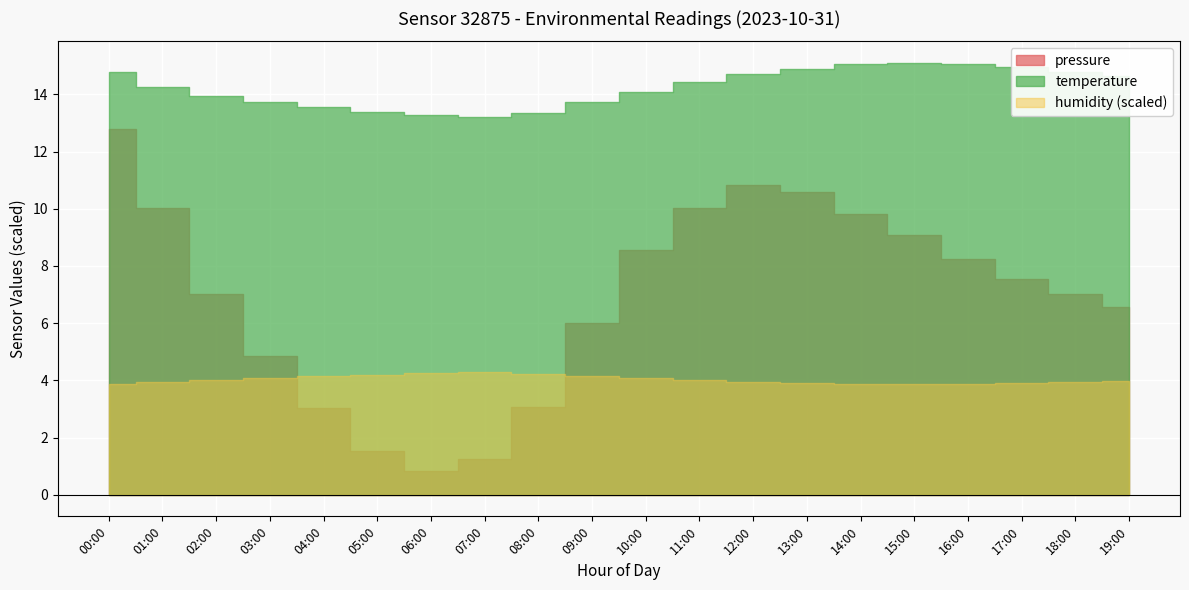

True or false: humidity has more than 2 interior local peaks.

False